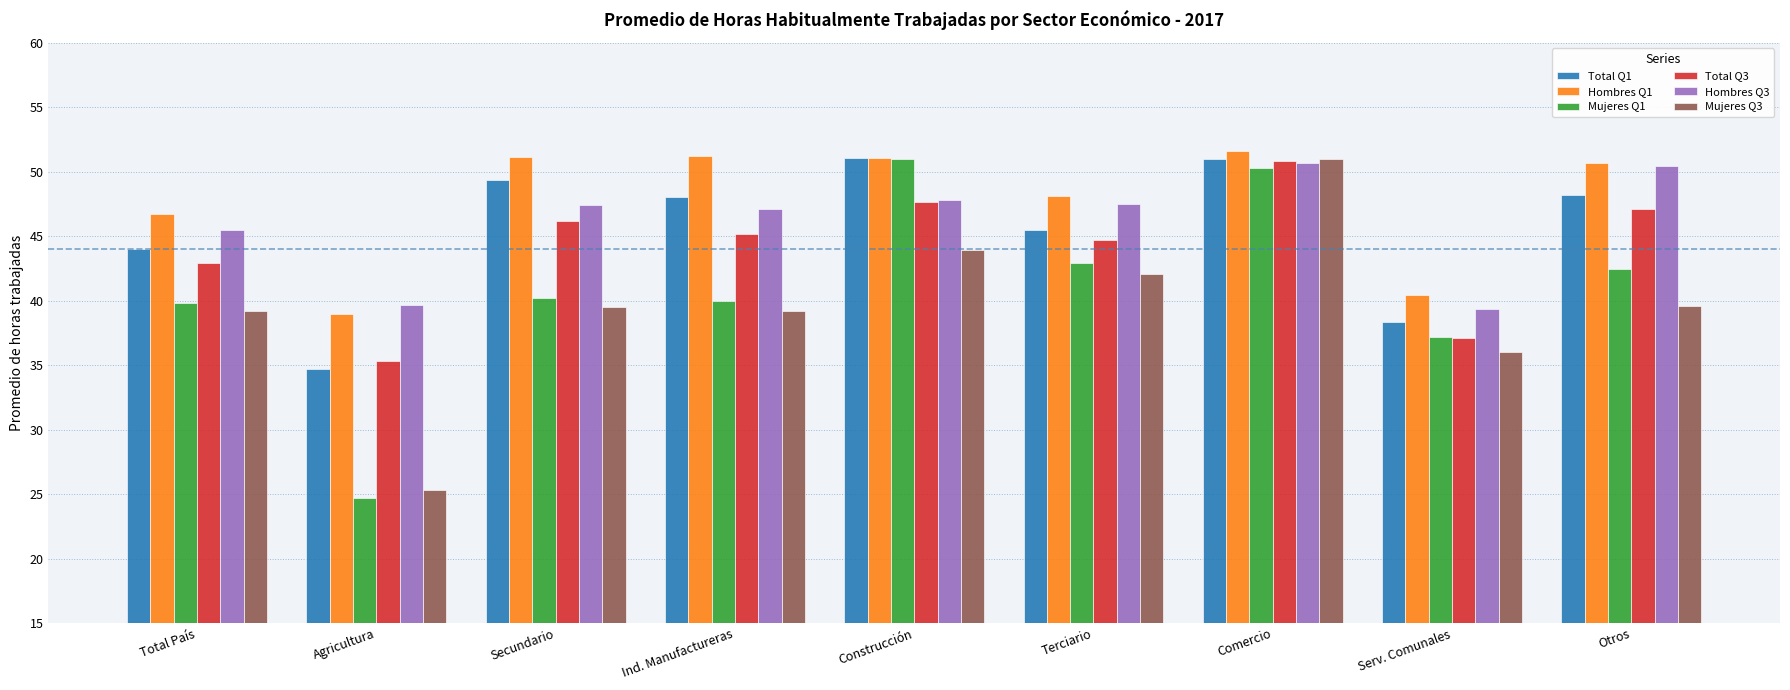

Between Construcción and Serv. Comunales, which series saw the biggest shift?

Mujeres Q1